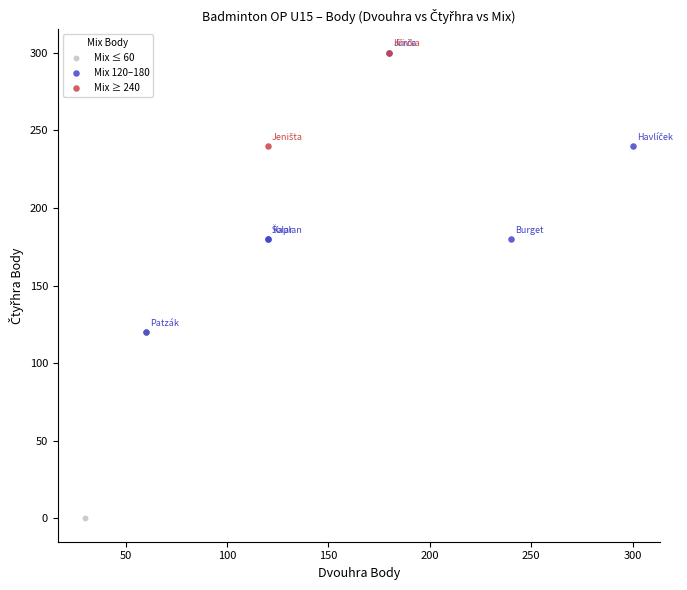

What are all the series names shown in the legend?

Mix ≤ 60, Mix 120–180, Mix ≥ 240